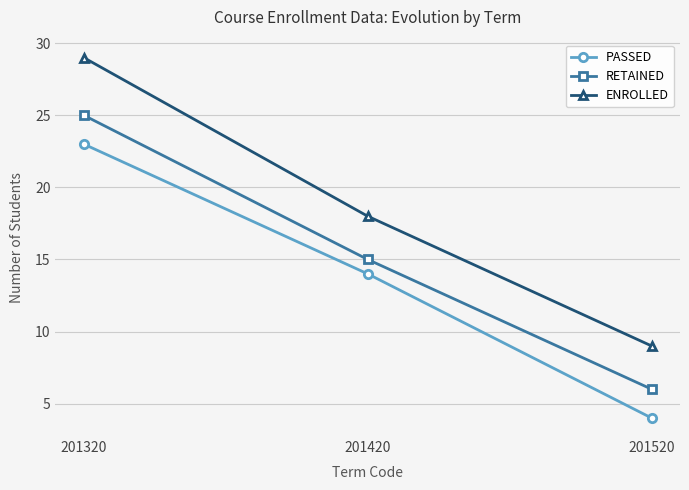

What is the difference between the maximum and minimum values in the PASSED series?

19